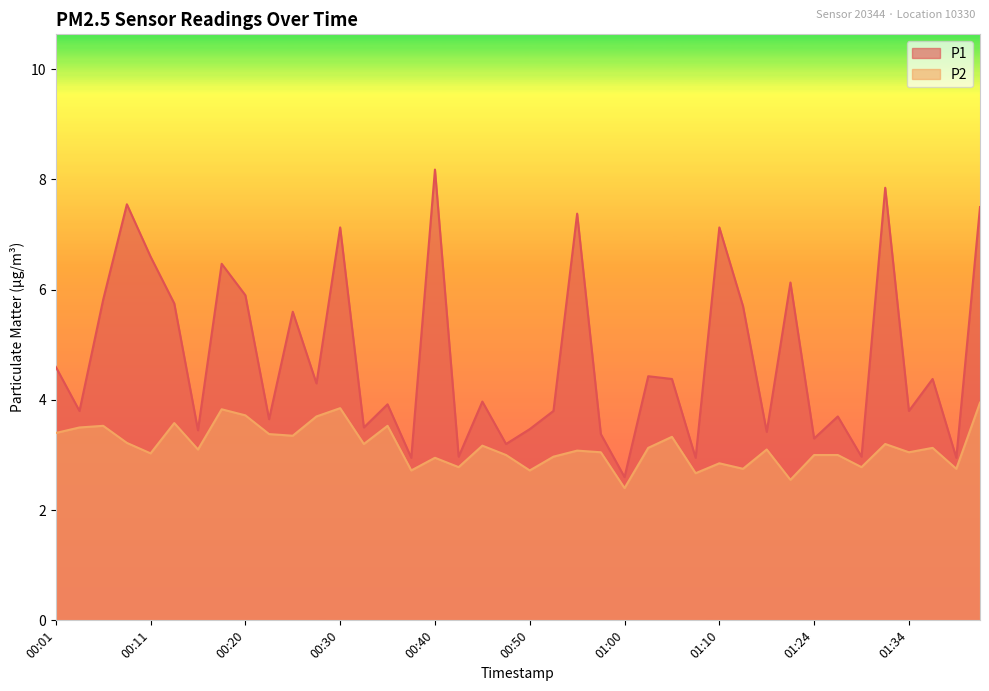

What is the smallest value displayed?

2.4